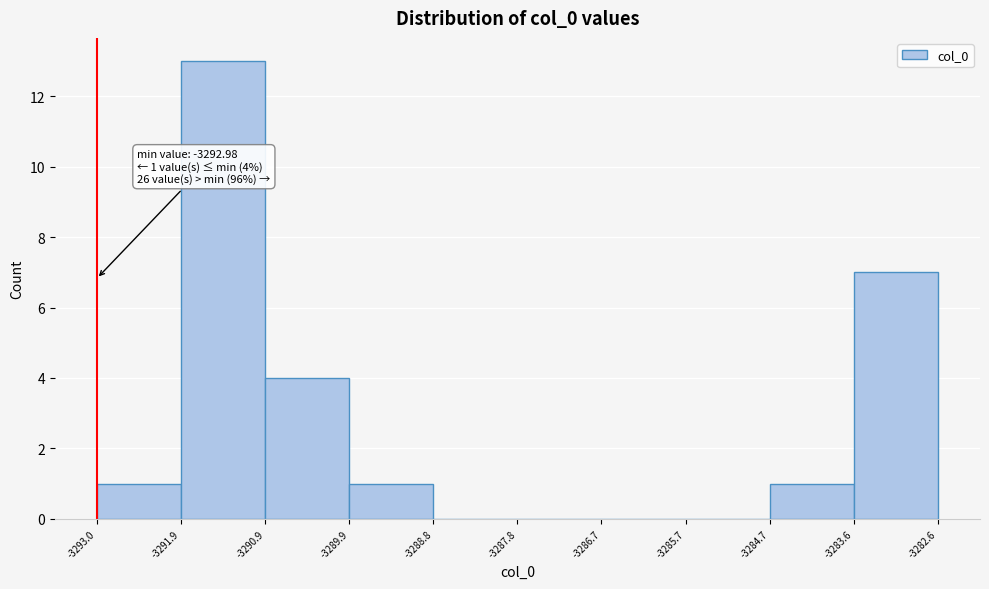

Which range on the x-axis has the tallest bar?

-3291.9 to -3290.9